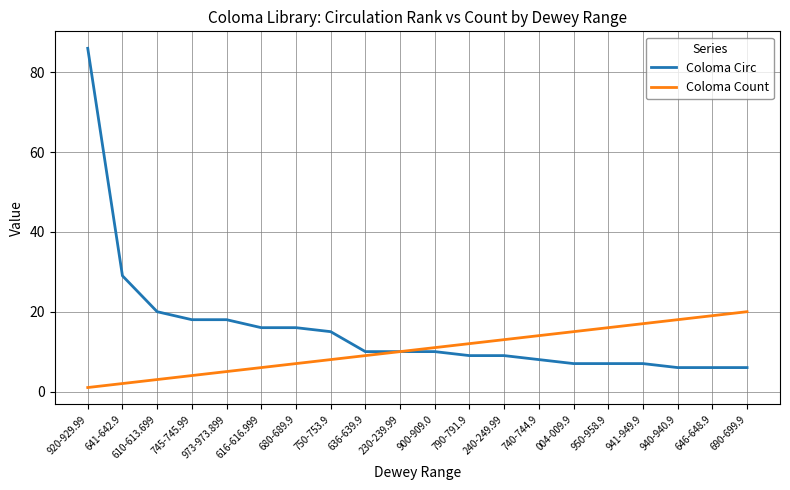

Reading right to left, transcribe all the data shown in this chart.

Coloma Circ: 6	6	6	7	7	7	8	9	9	10	10	10	15	16	16	18	18	20	29	86
Coloma Count: 20	19	18	17	16	15	14	13	12	11	10	9	8	7	6	5	4	3	2	1